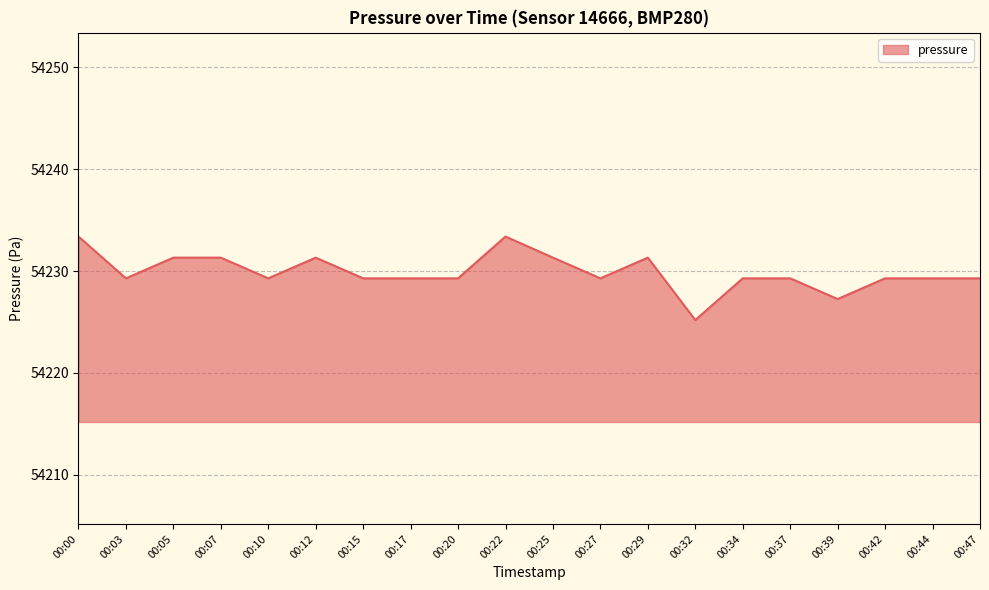

What is the greatest value displayed?

54233.4